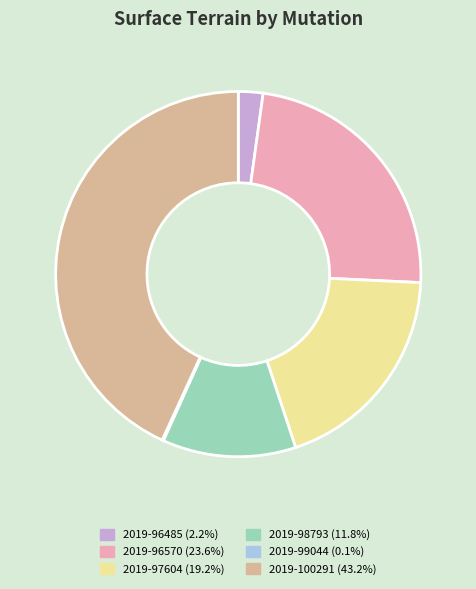

Does any single category account for the majority?

No